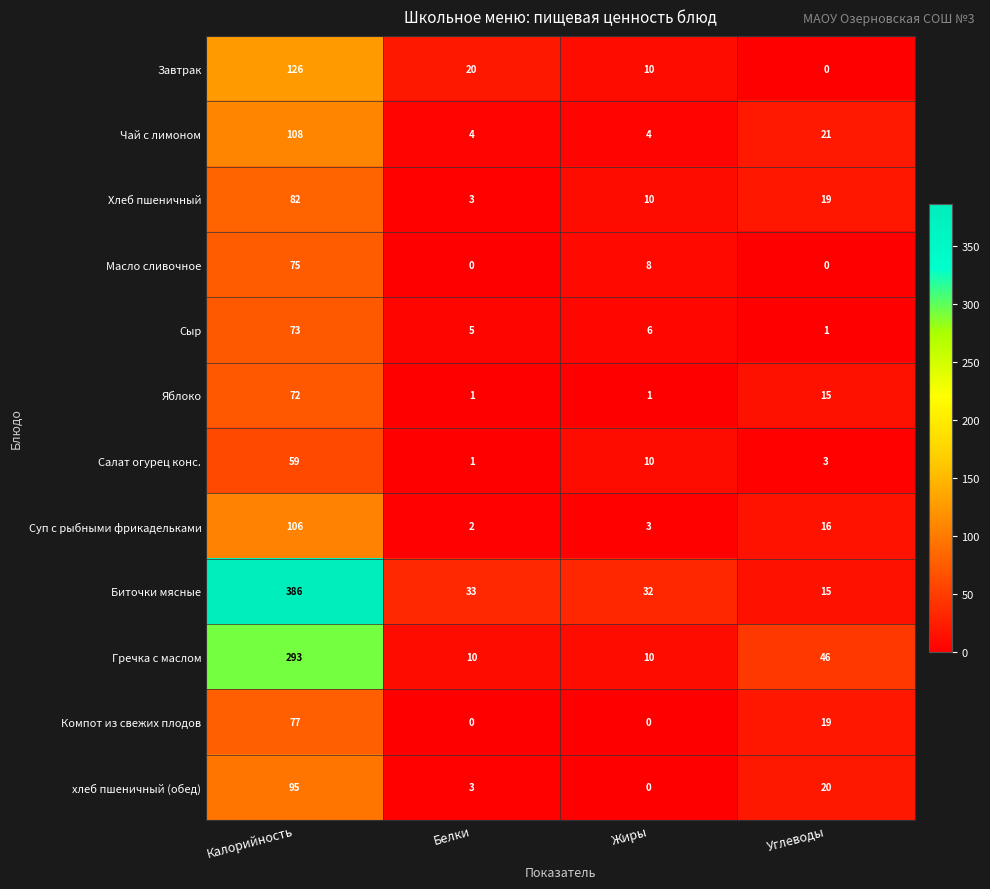

Count the number of categories in the chart.

4